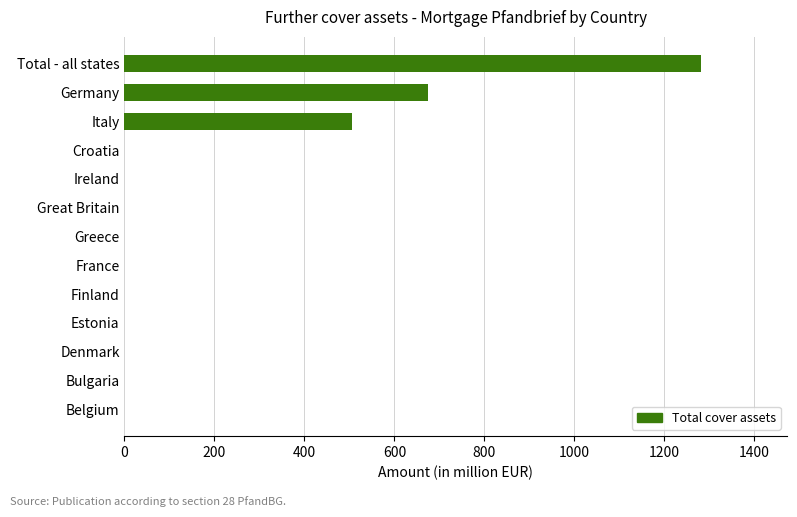

What is the sum of the values at Ireland and Total - all states?

1280.5